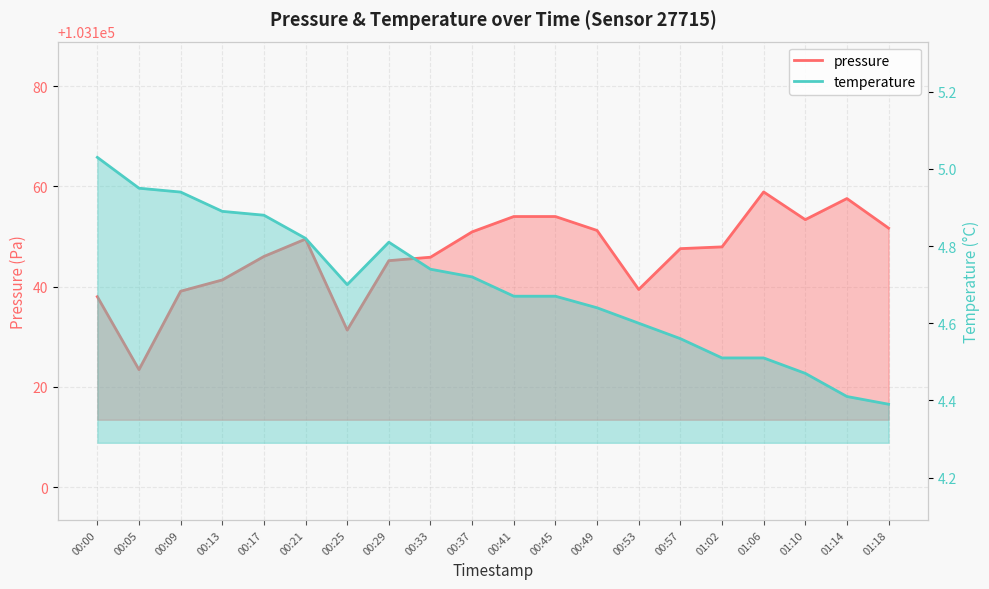

At which label is temperature closest to 4?

01:18